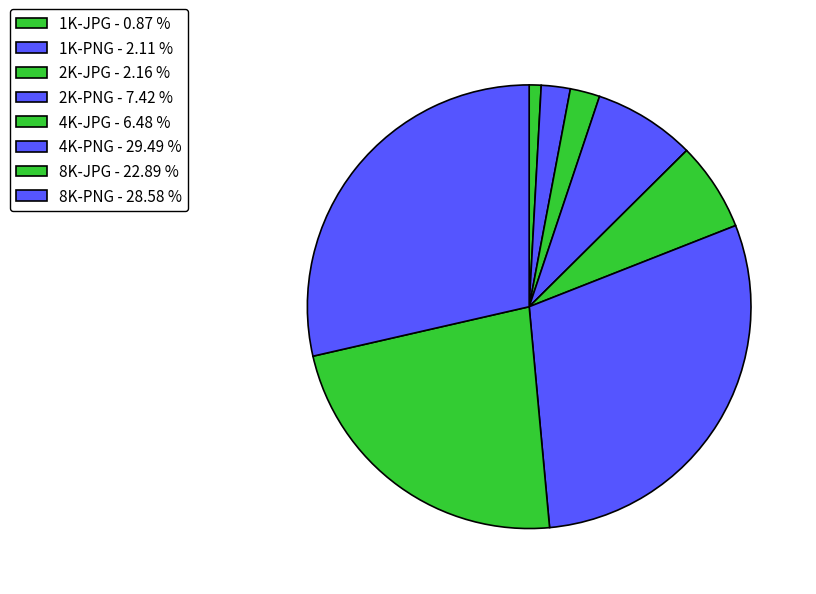

How many segments does this pie chart have?

8